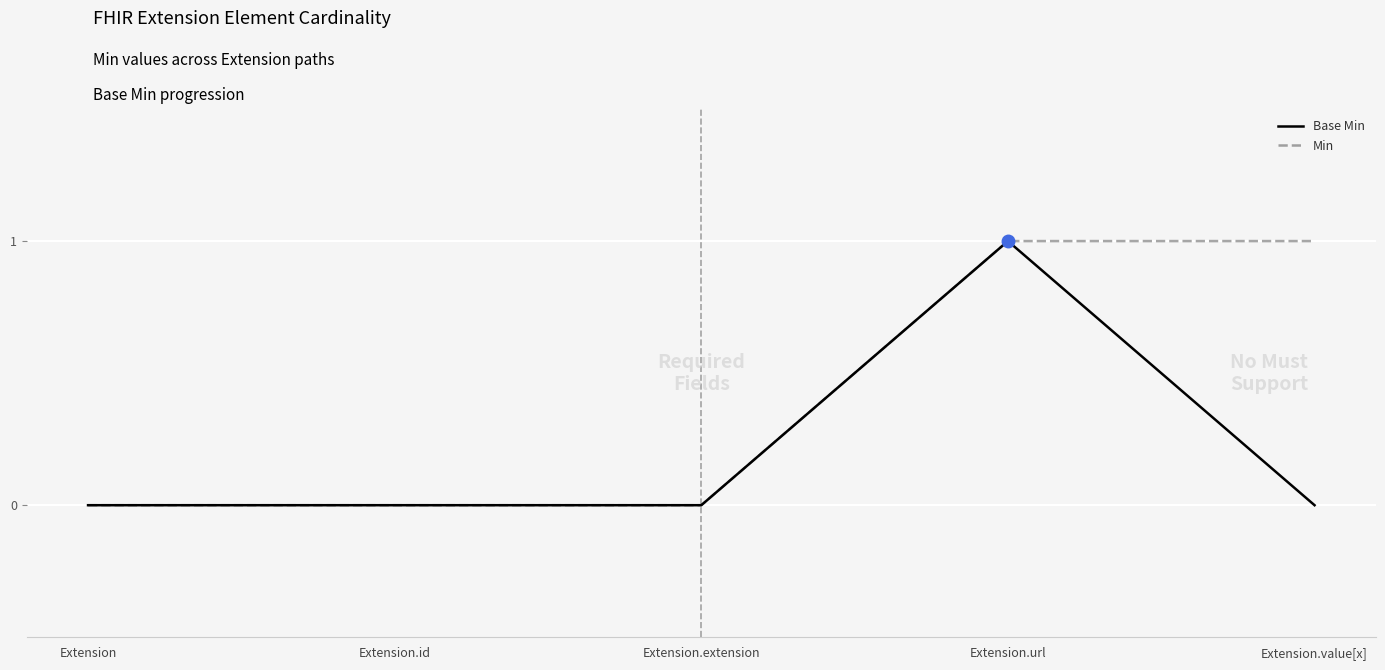

What position from the left is Extension.value[x]?

5